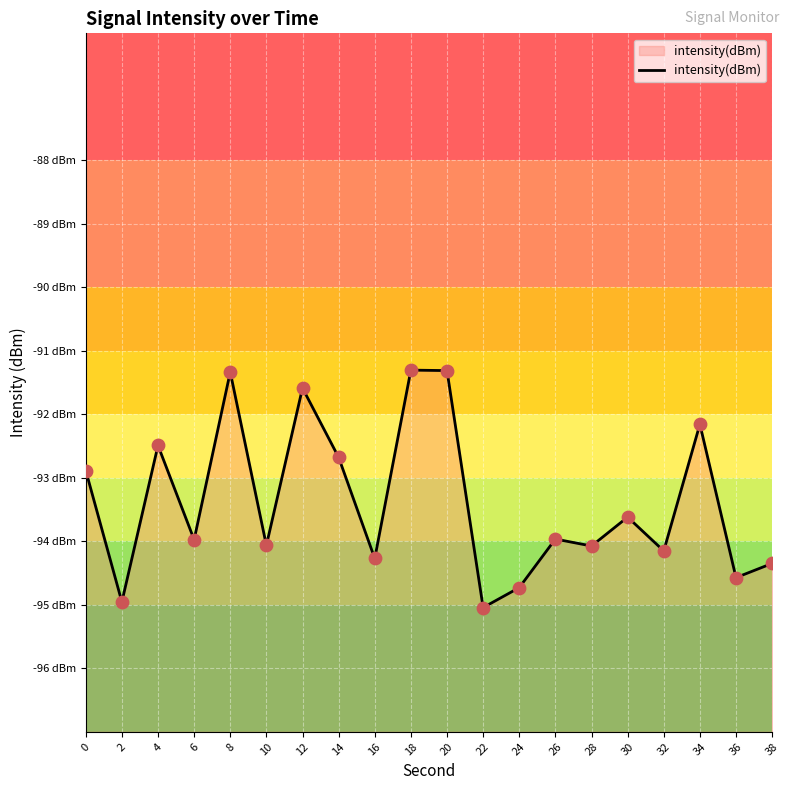

What is the change in value from 2 to 16?

+0.7